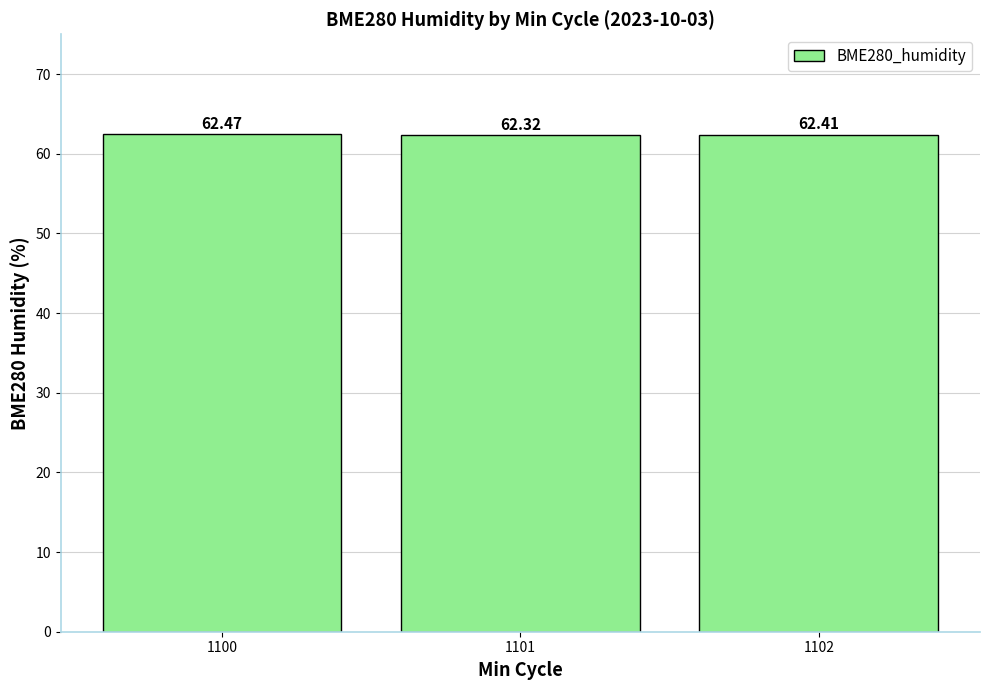

What is the minimum value shown in the chart?

62.3